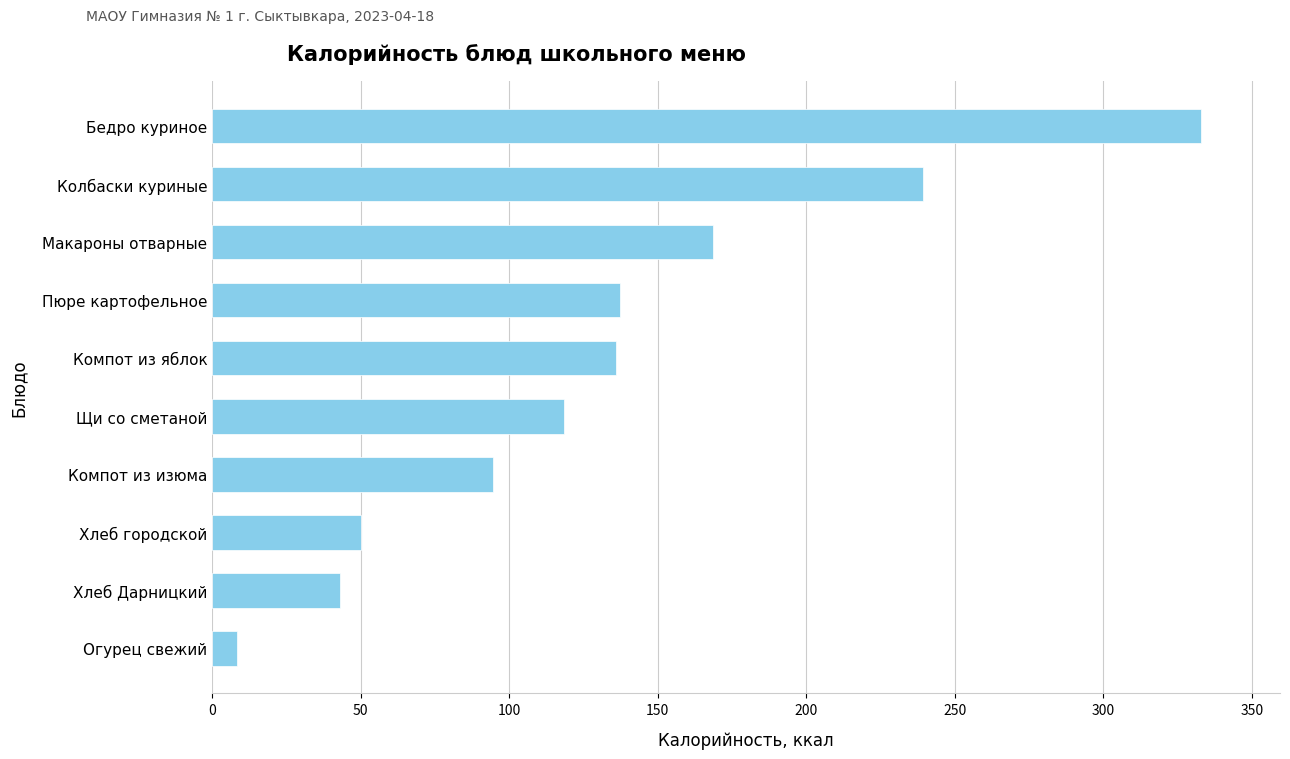

Is it true that the value at Пюре картофельное is 63.5?

False